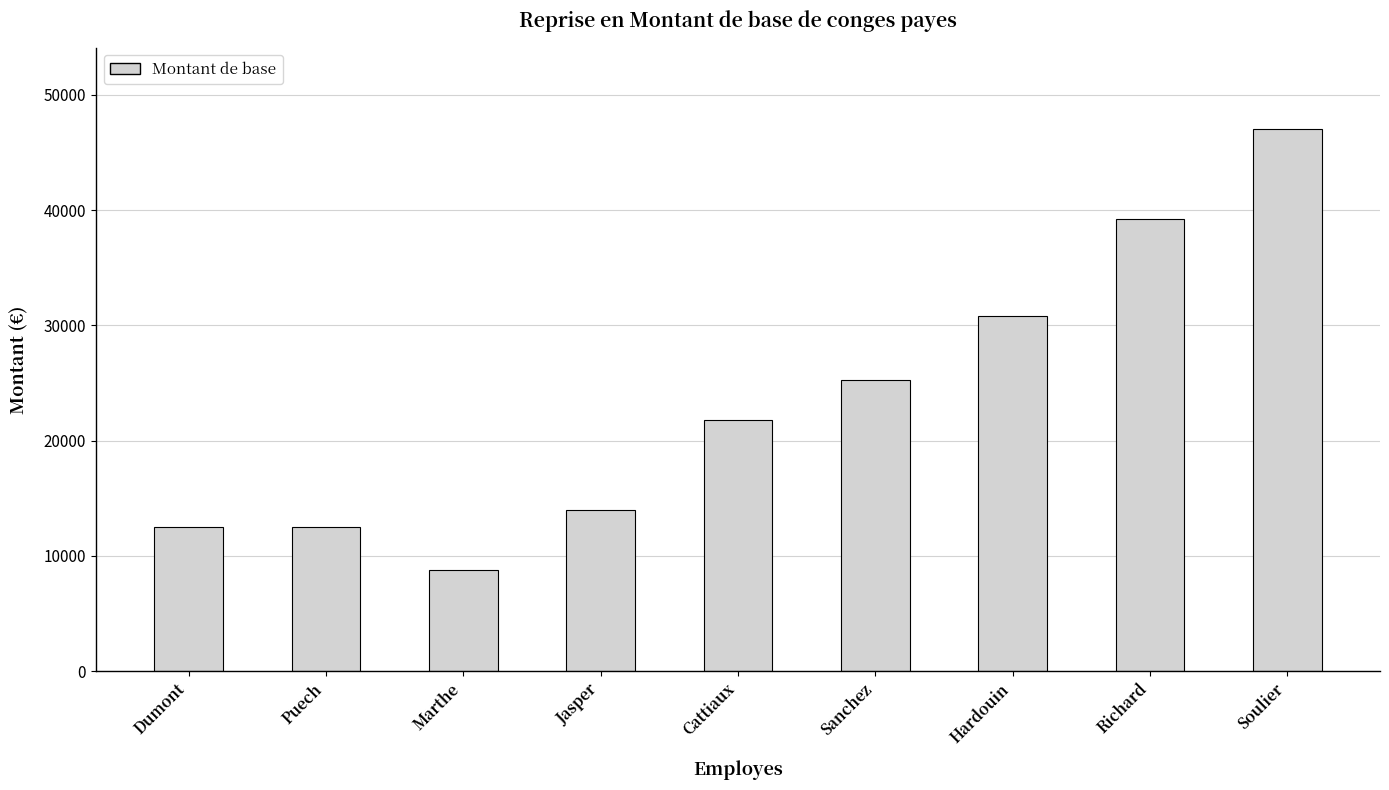

What is the value of the 3rd bar from the left?

8745.3